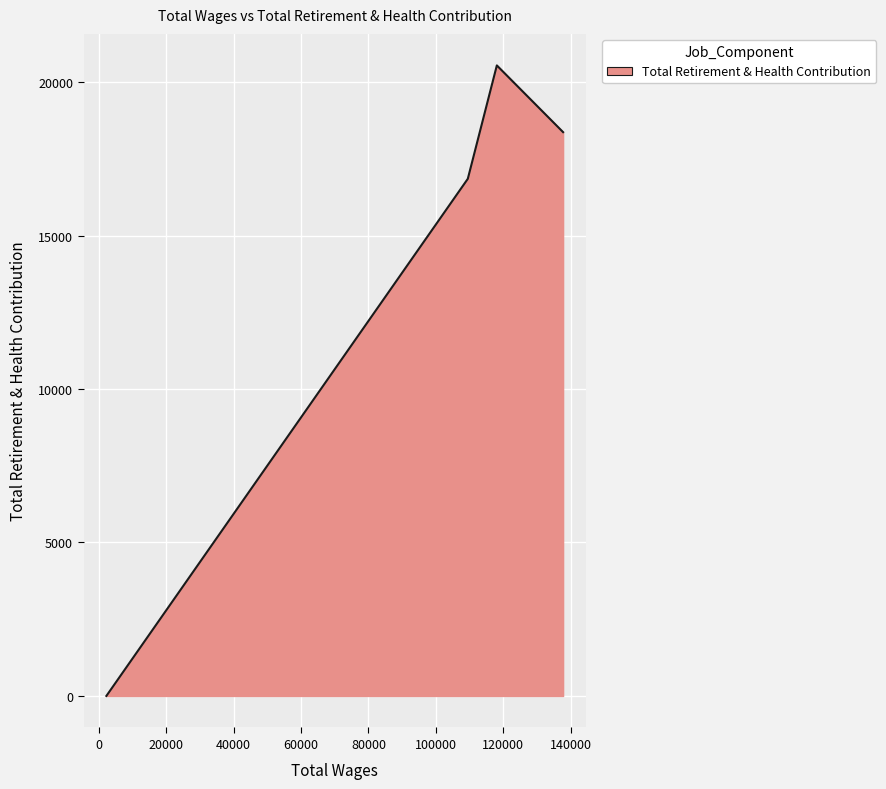

What is the average value?

13940